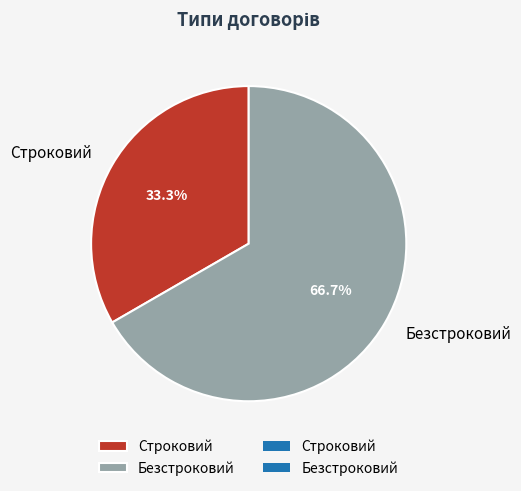

True or false: Строковий accounts for 22% of the total.

False